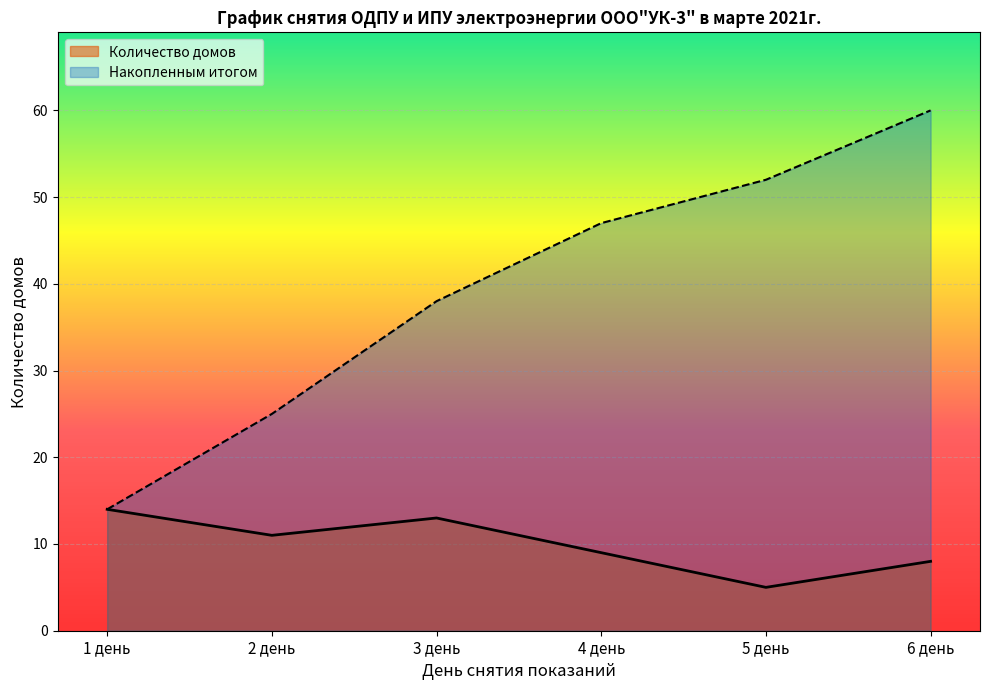

Is it true that Накопленным итогом equals 60 at 6 день?

True